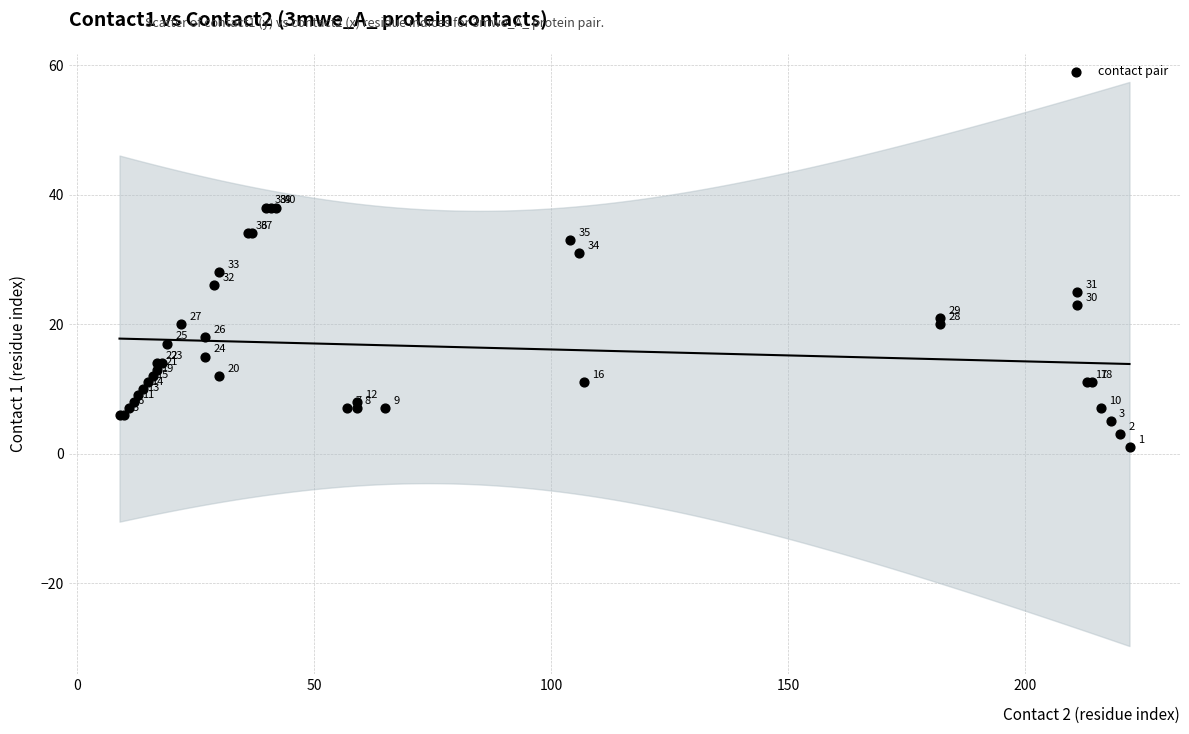

What Y value in the scatter plot is closest to 19?

18